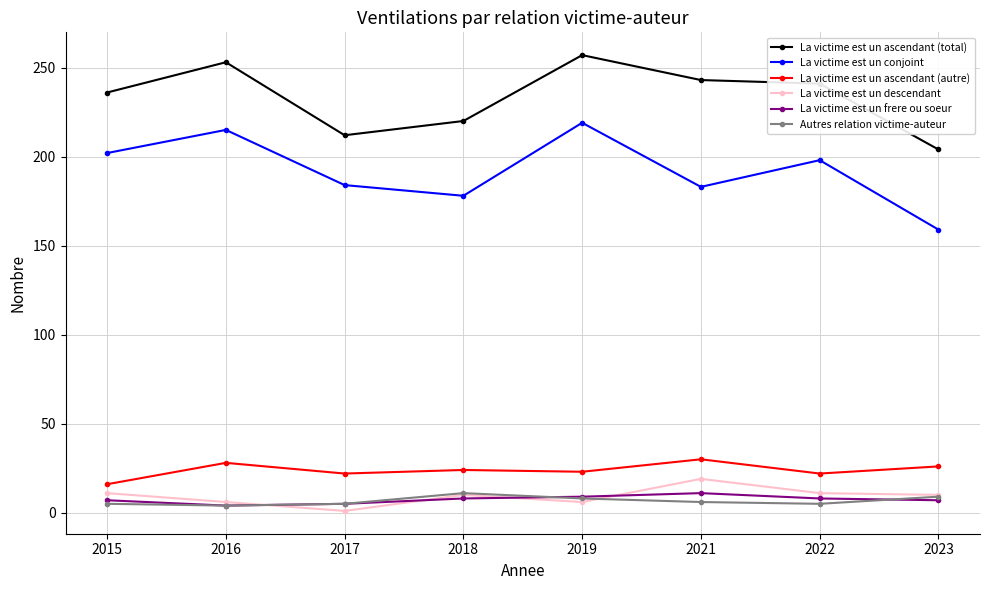

What is the average value of the La victime est un conjoint series?

192